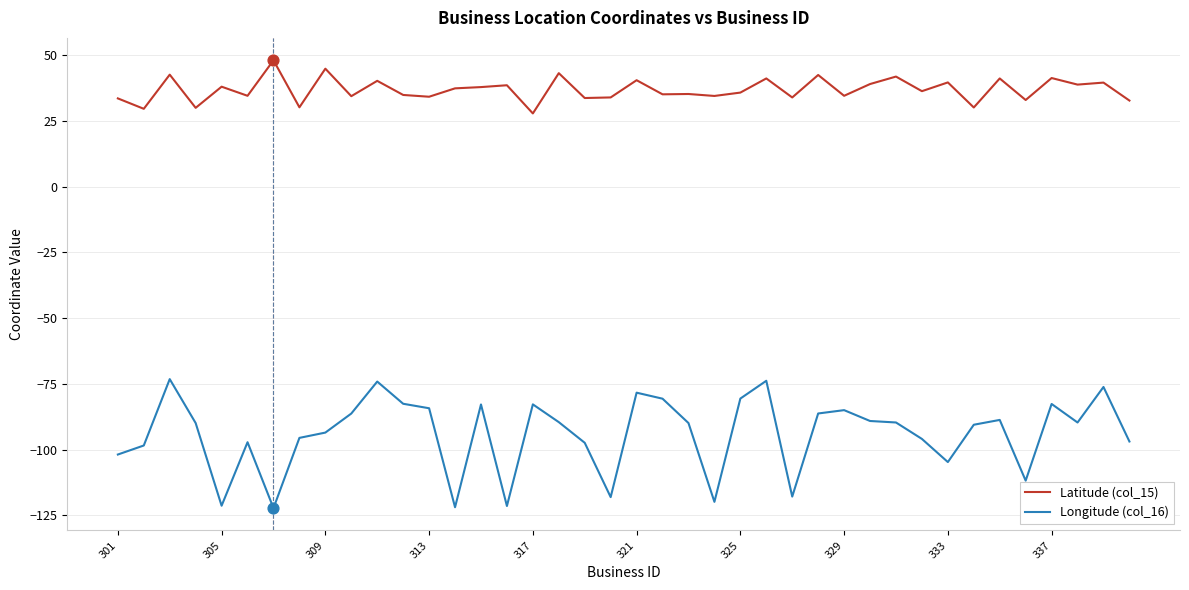

Which series has the largest total across all categories?

Latitude (col_15)